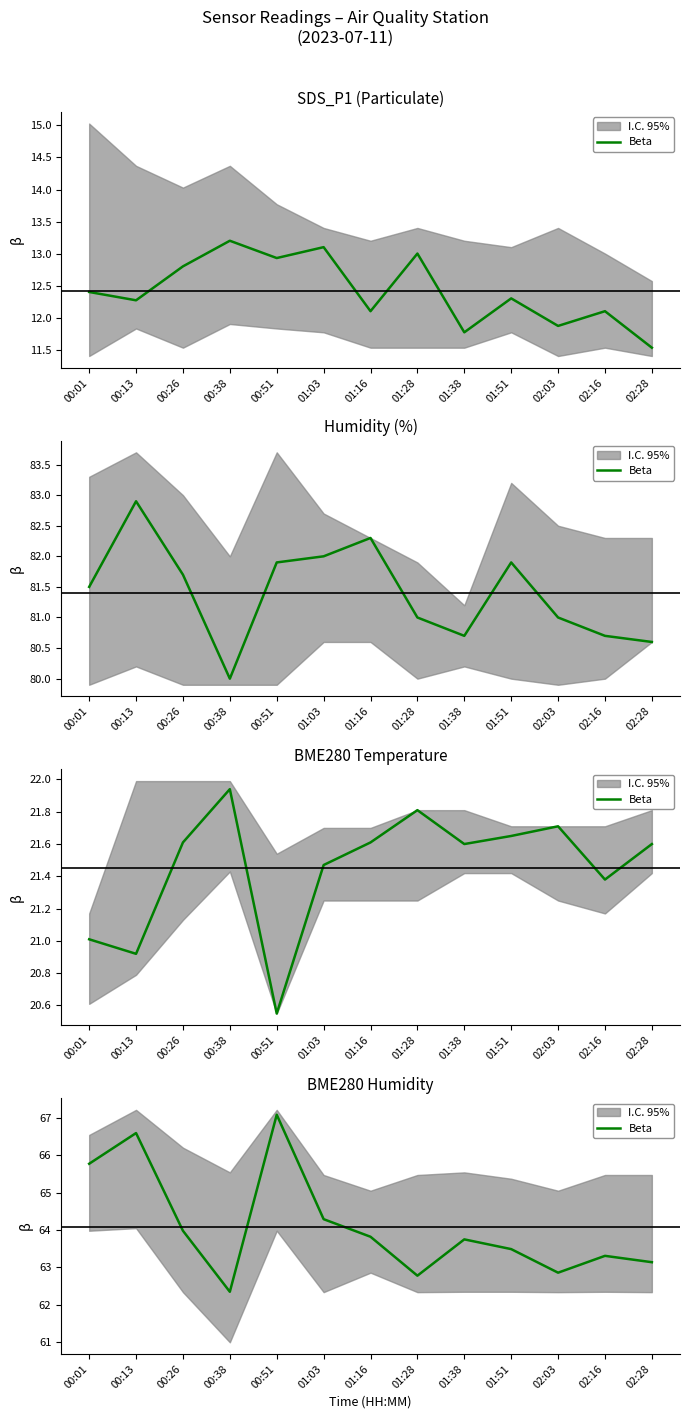

Which has a higher value, 02:03 or 01:51?

01:51